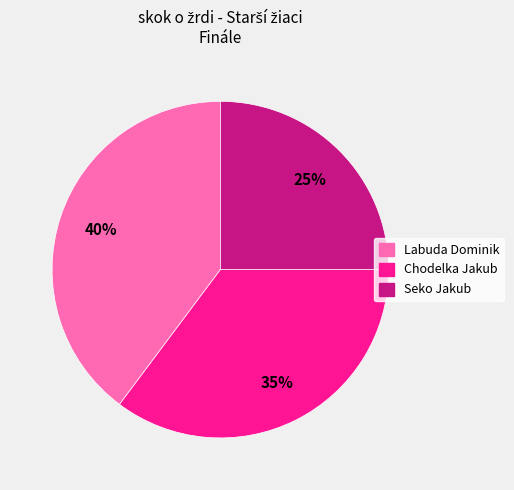

Which category has the biggest portion of the pie?

Labuda Dominik